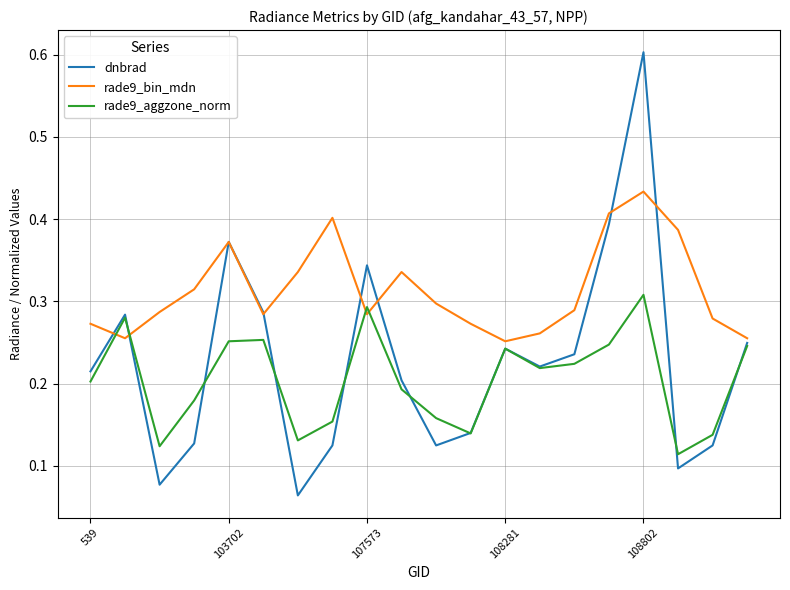

Which series has the largest range (max minus min)?

dnbrad